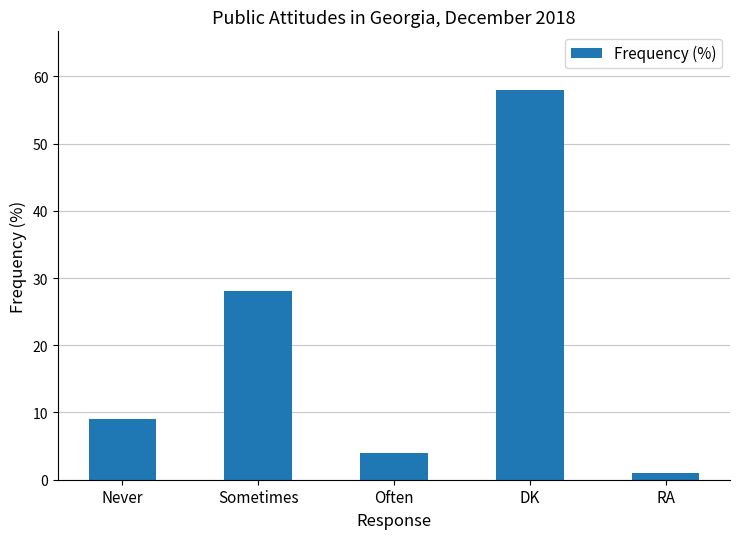

The chart shows a value of 5 at Never. True or false?

False